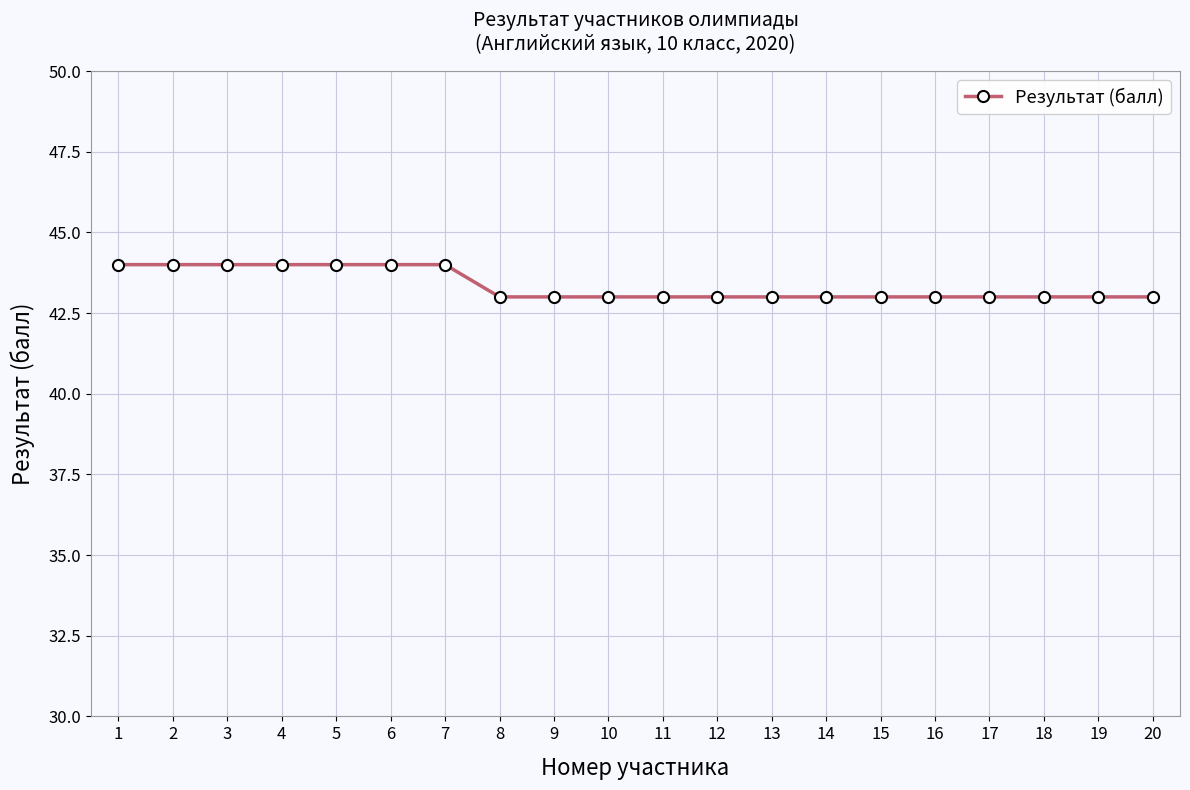

Reading left to right, extract all data points from this chart.

44	44	44	44	44	44	44	43	43	43	43	43	43	43	43	43	43	43	43	43